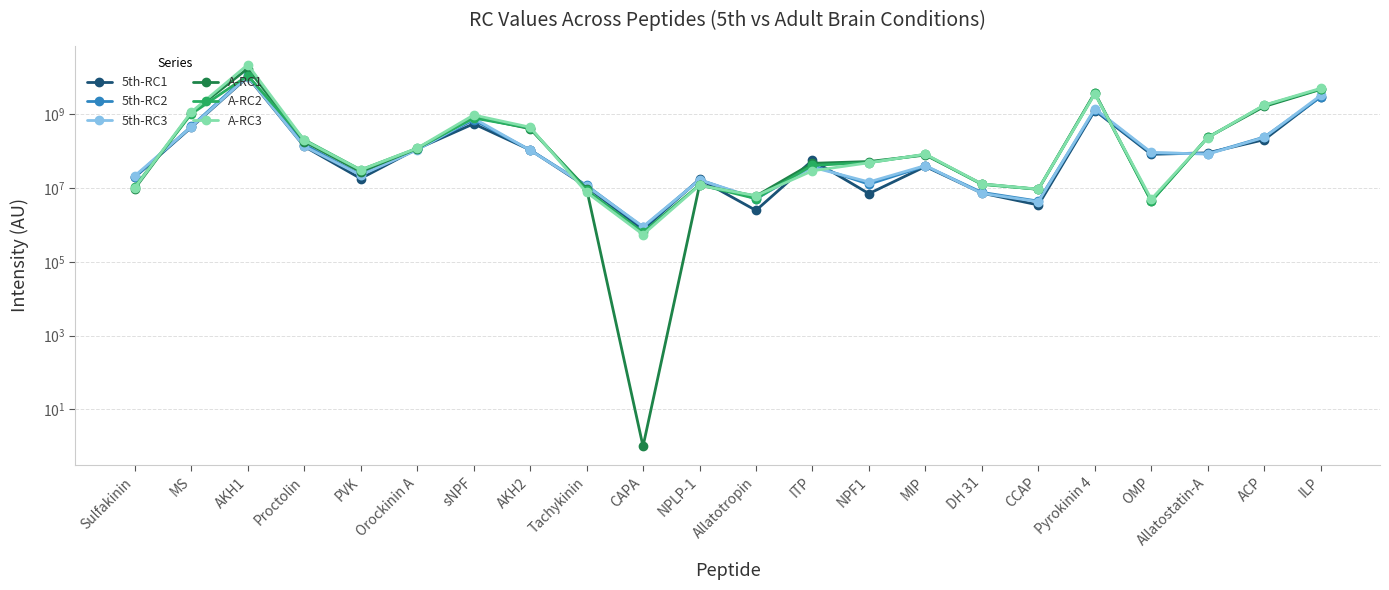

Which series ends up on top after the final intersection of A-RC1 and A-RC2?

A-RC2